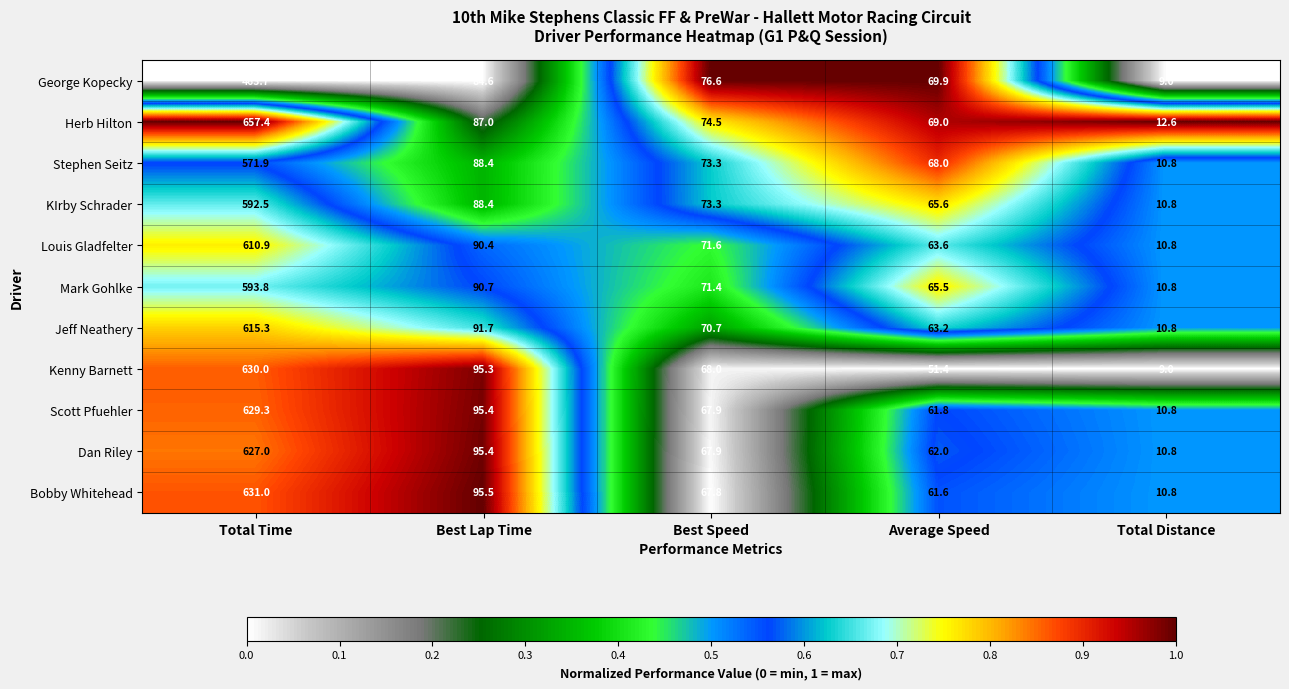

At which label does Dan Riley reach its peak?

Total Time